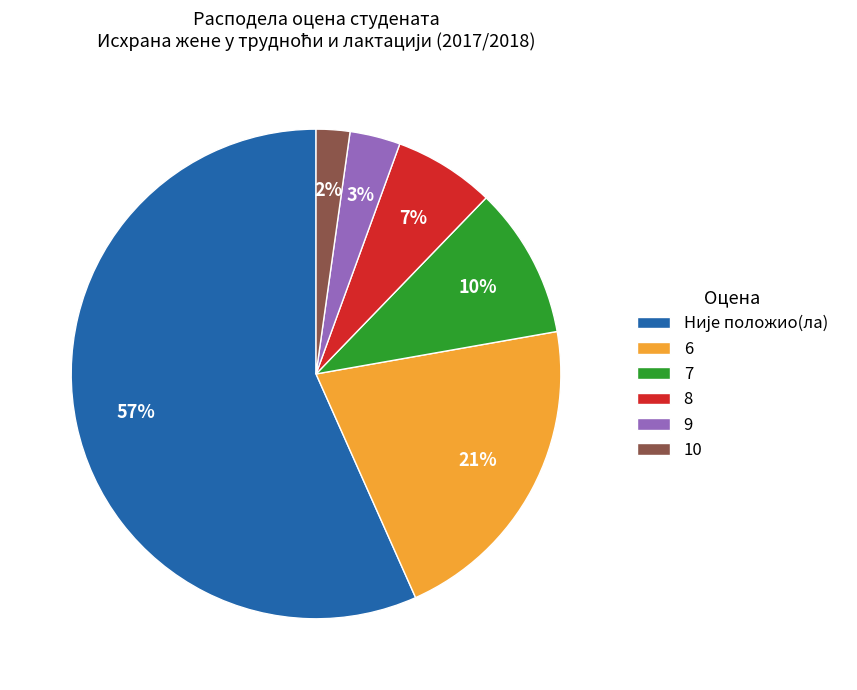

To the nearest percent, what percentage of the pie is 6?

21%